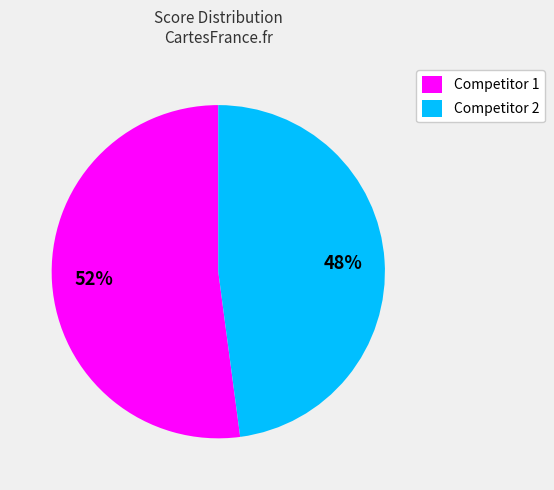

What percentage is the Competitor 2 slice, to the nearest percent?

48%